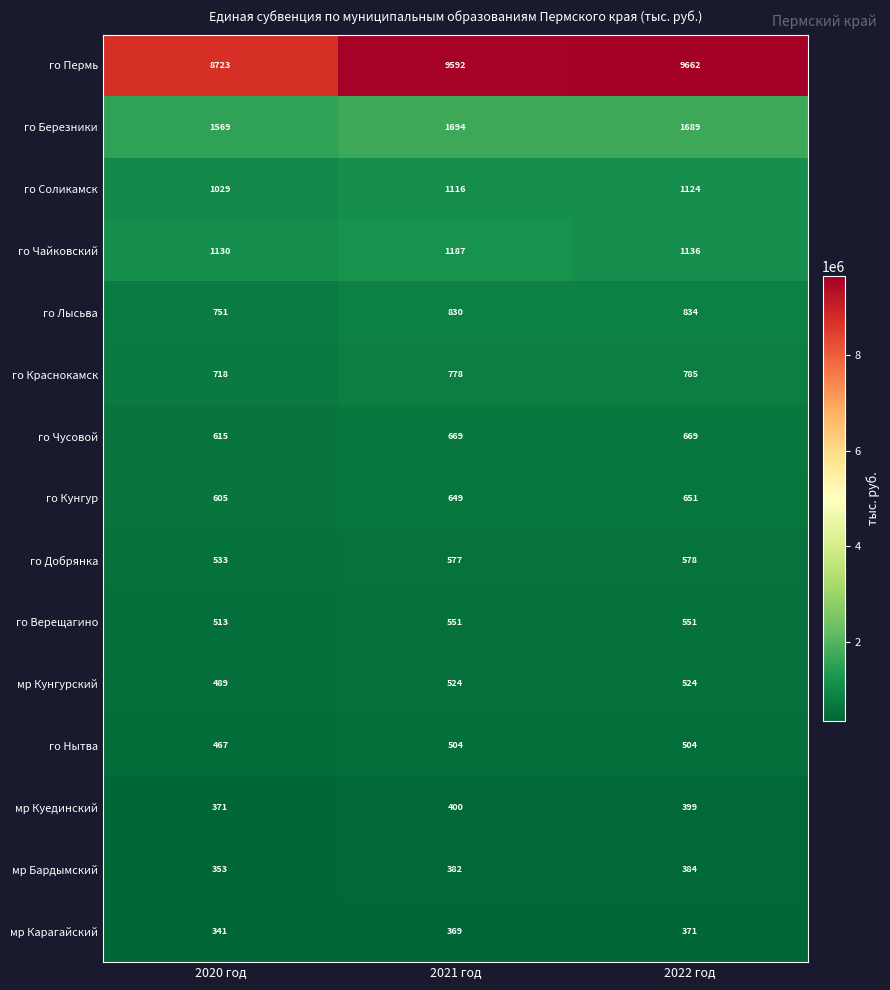

Which series has the largest total across all categories?

го Пермь